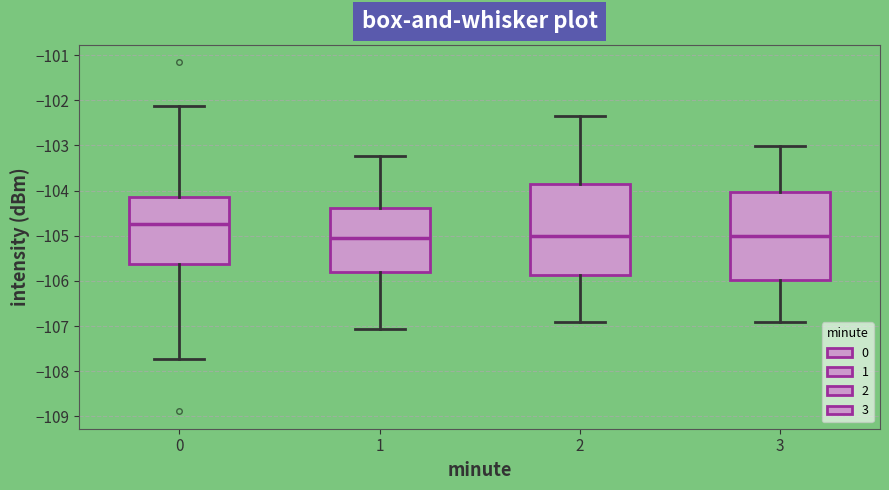

Where is the upper edge of the box at x = 0 on the y-axis? The values are not printed on the chart, so give them approximately, as read against the axis.

-104.1